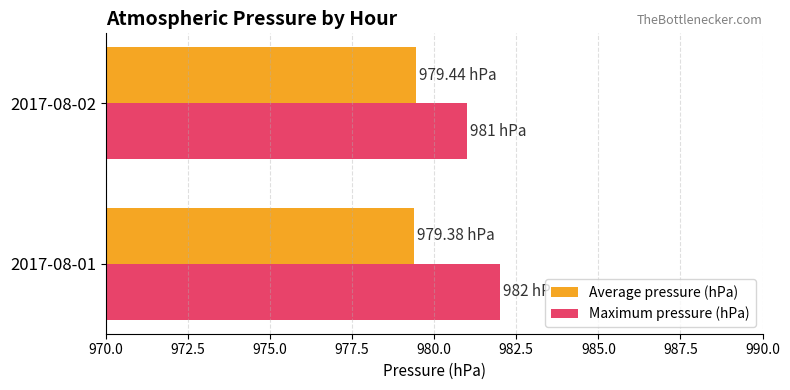

What is the smallest value displayed?

979.4